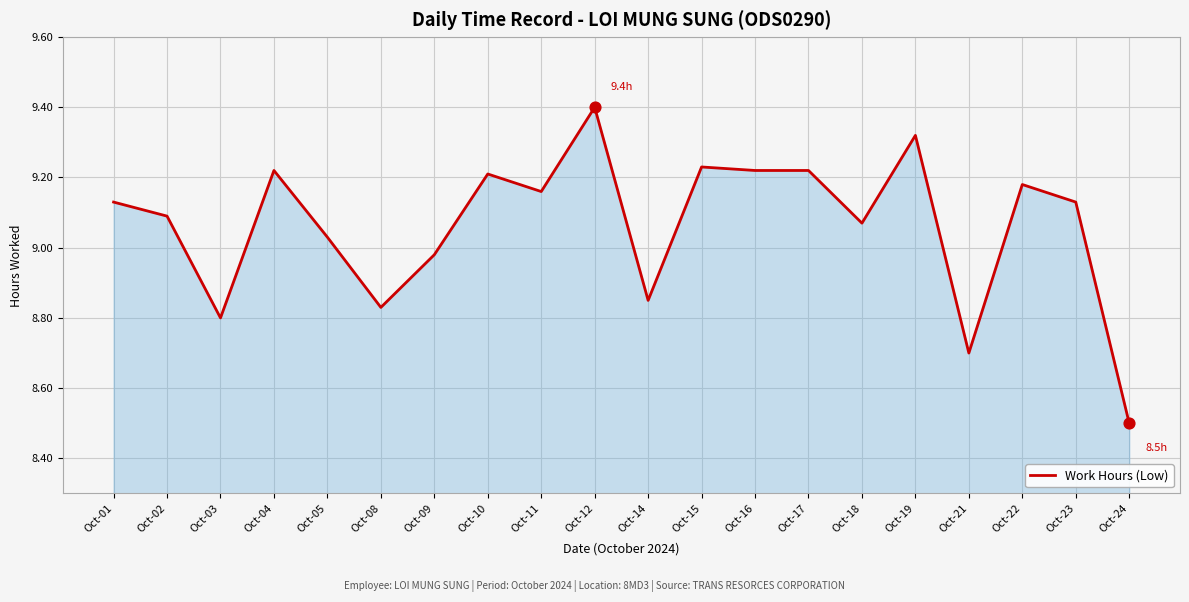

What is the change in value from Oct-19 to Oct-23?

-0.2